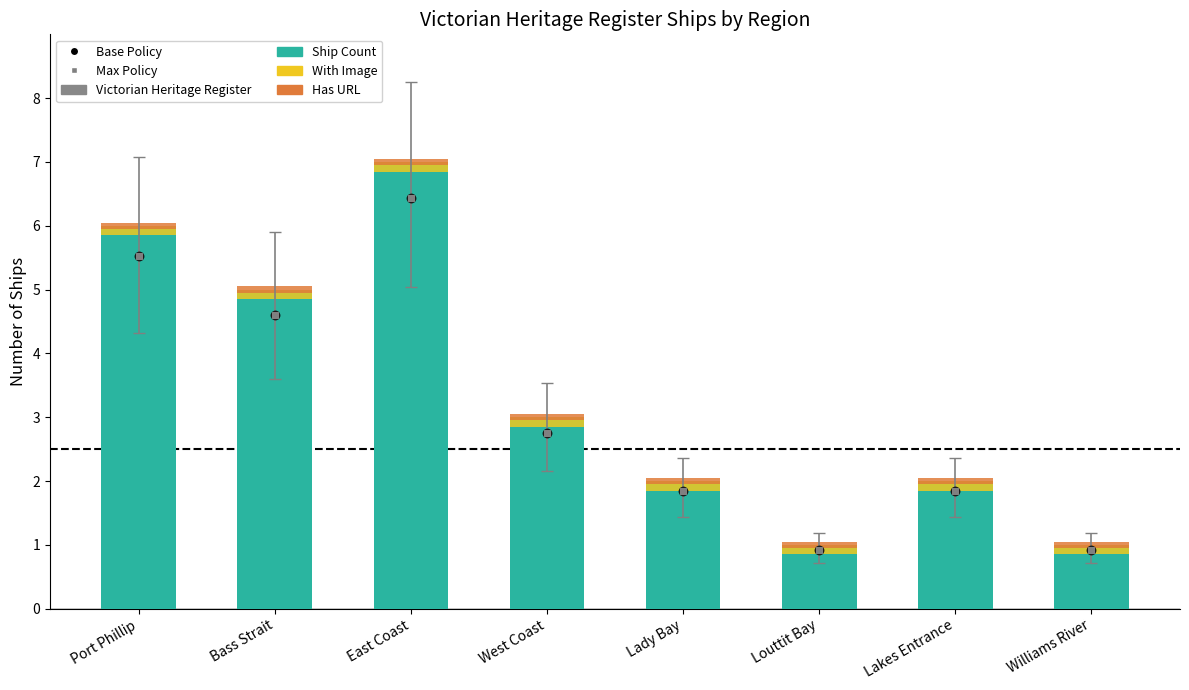

Reading left to right, what are all the values shown in this chart?

Ship Count: Port Phillip=6.0	Bass Strait=5.0	East Coast=7.0	West Coast=3.0	Lady Bay=2.0	Louttit Bay=1.0	Lakes Entrance=2.0	Williams River=1.0
With Image: Port Phillip=0.2	Bass Strait=0.2	East Coast=0.2	West Coast=0.2	Lady Bay=0.2	Louttit Bay=0.2	Lakes Entrance=0.2	Williams River=0.2
Has URL: Port Phillip=0.1	Bass Strait=0.1	East Coast=0.1	West Coast=0.1	Lady Bay=0.1	Louttit Bay=0.1	Lakes Entrance=0.1	Williams River=0.1